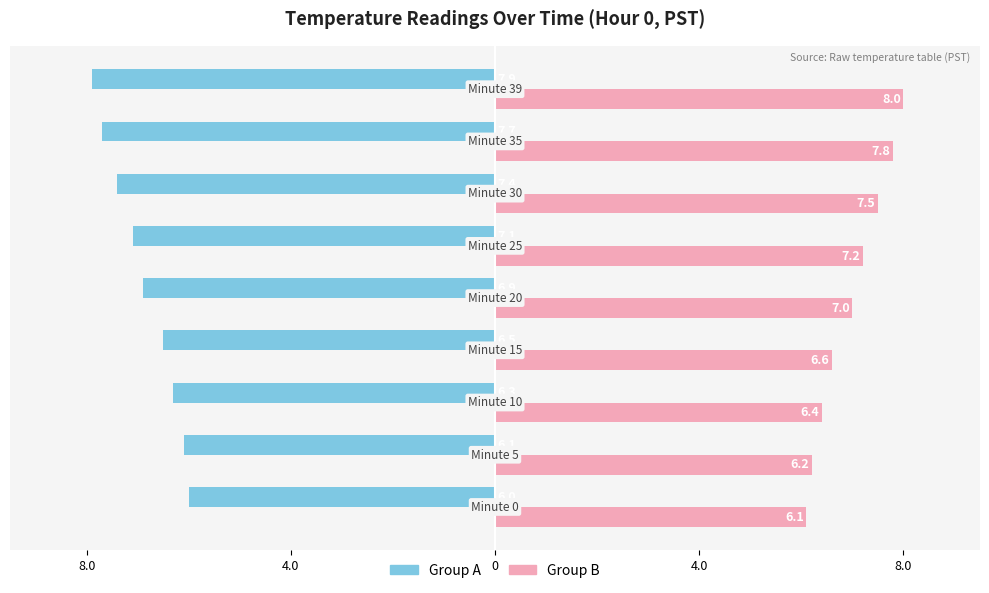

What are all the series names shown in the legend?

Group A, Group B